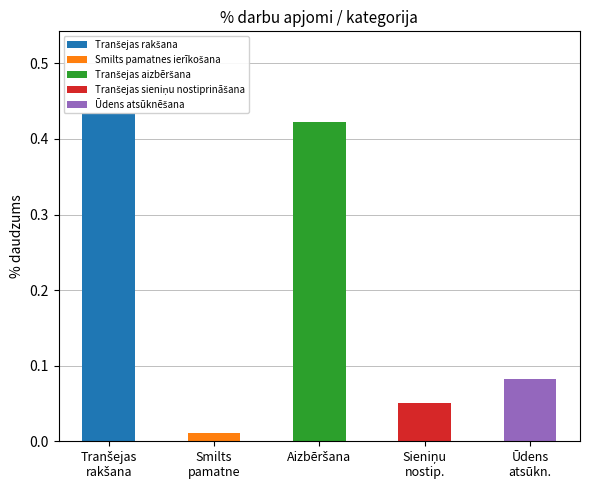

Reading left to right, extract all data points from this chart.

Tranšejas rakšana: Tranšejas
rakšana=0.4	Smilts
pamatne=0.0	Aizbēršana=0.0	Sieniņu
nostip.=0.0	Ūdens
atsūkn.=0.0
Smilts pamatnes ierīkošana: Tranšejas
rakšana=0.0	Smilts
pamatne=0.0	Aizbēršana=0.0	Sieniņu
nostip.=0.0	Ūdens
atsūkn.=0.0
Tranšejas aizbēršana: Tranšejas
rakšana=0.0	Smilts
pamatne=0.0	Aizbēršana=0.4	Sieniņu
nostip.=0.0	Ūdens
atsūkn.=0.0
Tranšejas sieniņu nostiprināšana: Tranšejas
rakšana=0.0	Smilts
pamatne=0.0	Aizbēršana=0.0	Sieniņu
nostip.=0.1	Ūdens
atsūkn.=0.0
Ūdens atsūknēšana: Tranšejas
rakšana=0.0	Smilts
pamatne=0.0	Aizbēršana=0.0	Sieniņu
nostip.=0.0	Ūdens
atsūkn.=0.1